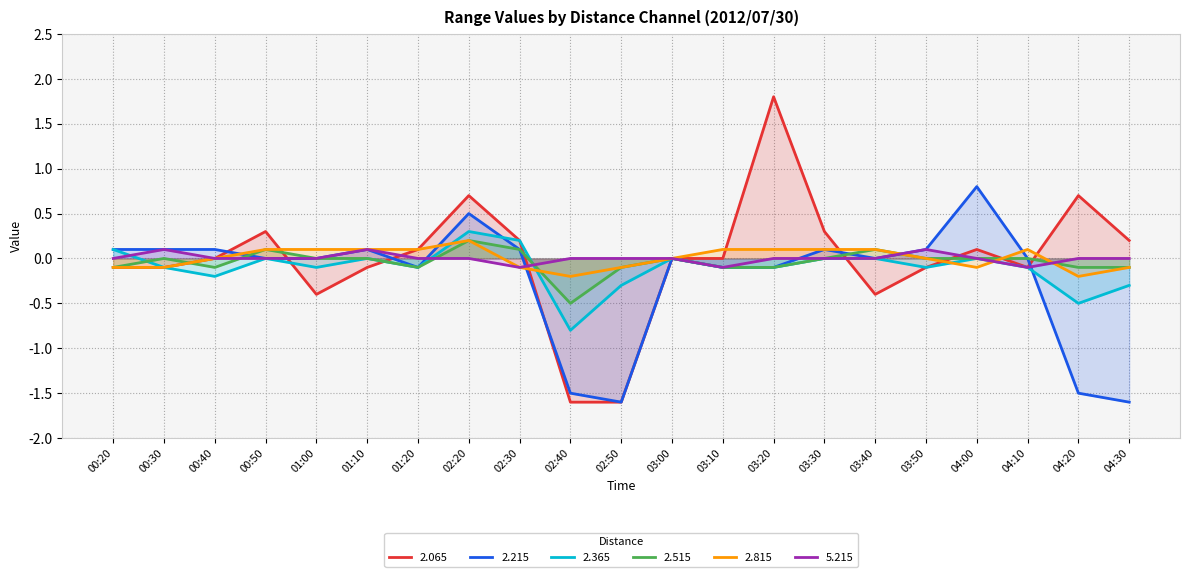

How many values in 5.215 are above zero?

3